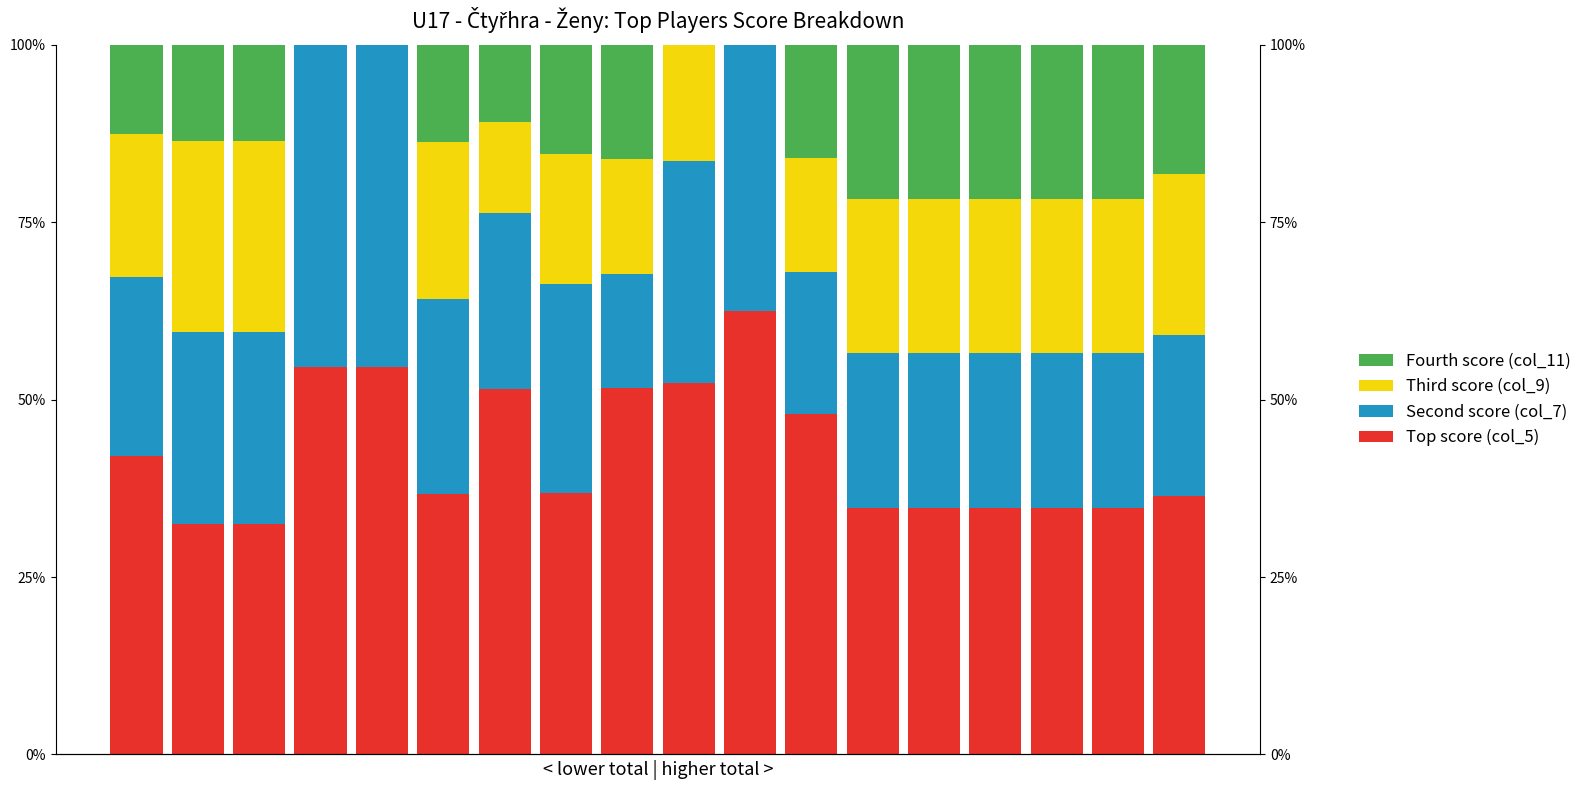

What is the sum of all Second score (col_7) values?

488.3